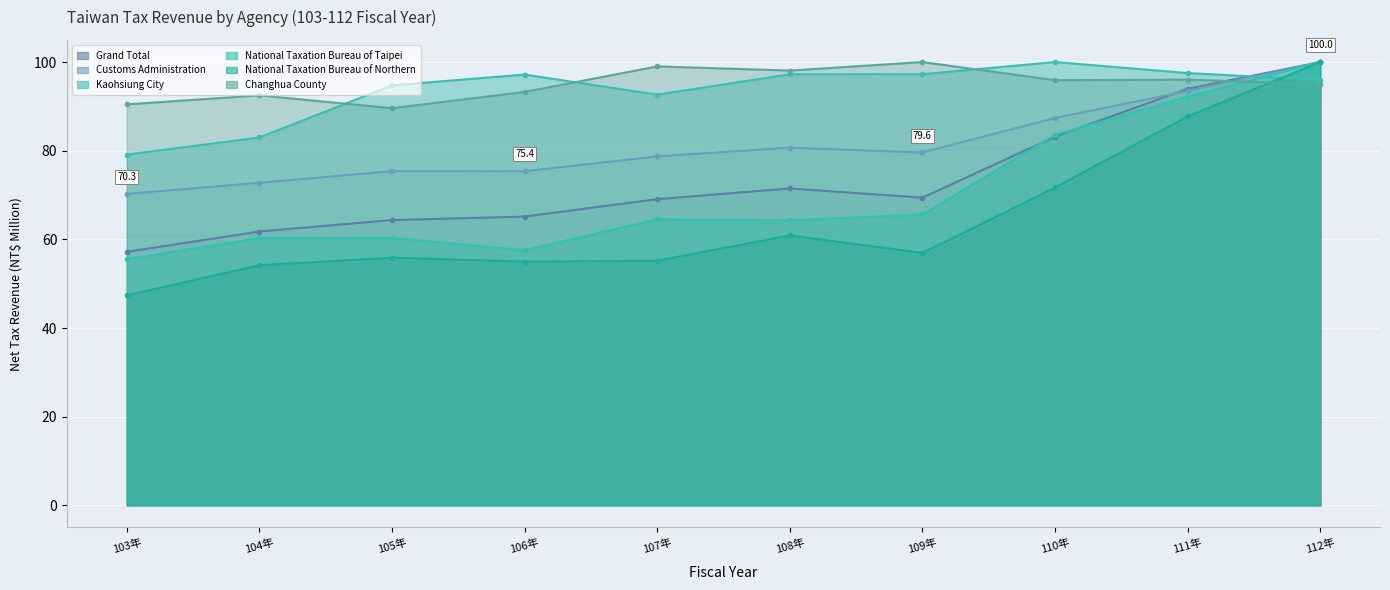

Rank the categories by Changhua County value from lowest to highest.

105年, 103年, 104年, 106年, 112年, 110年, 111年, 108年, 107年, 109年